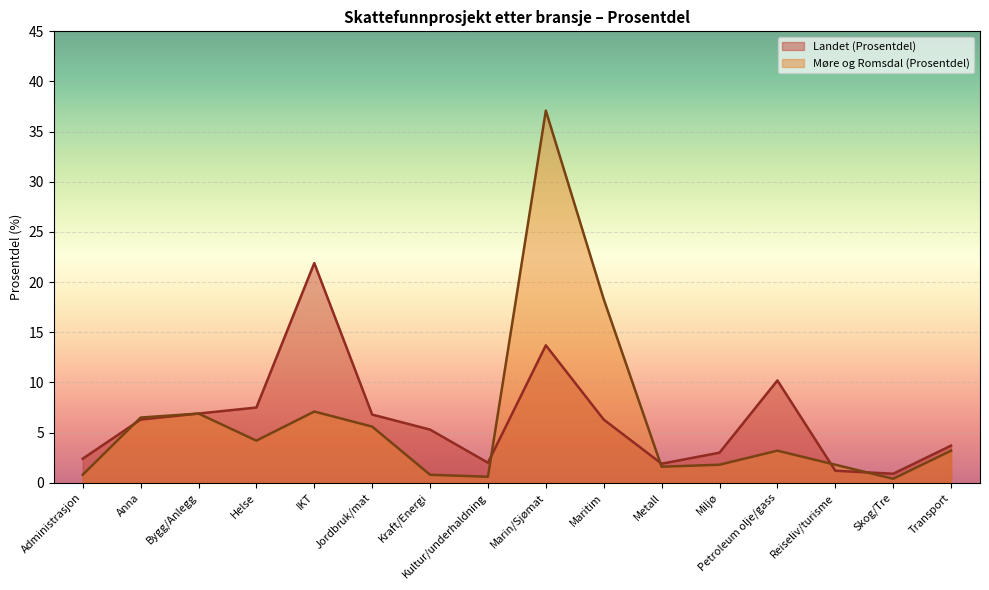

What are all the series names shown in the legend?

Landet (Prosentdel), Møre og Romsdal (Prosentdel)